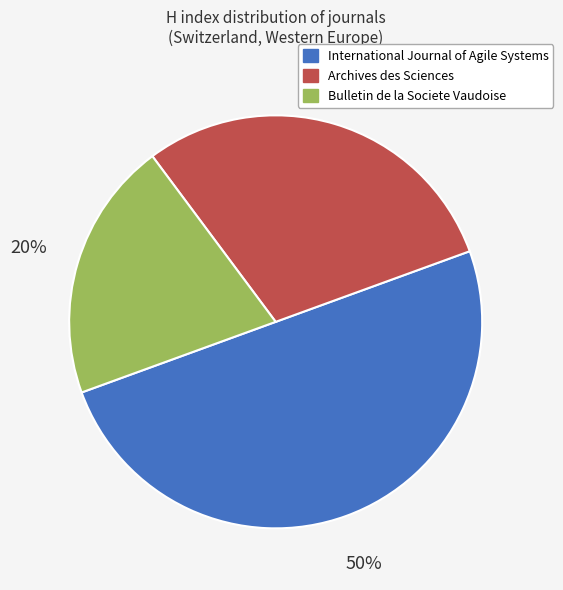

To the nearest percent, what percentage of the pie is Bulletin de la Societe Vaudoise?

20%